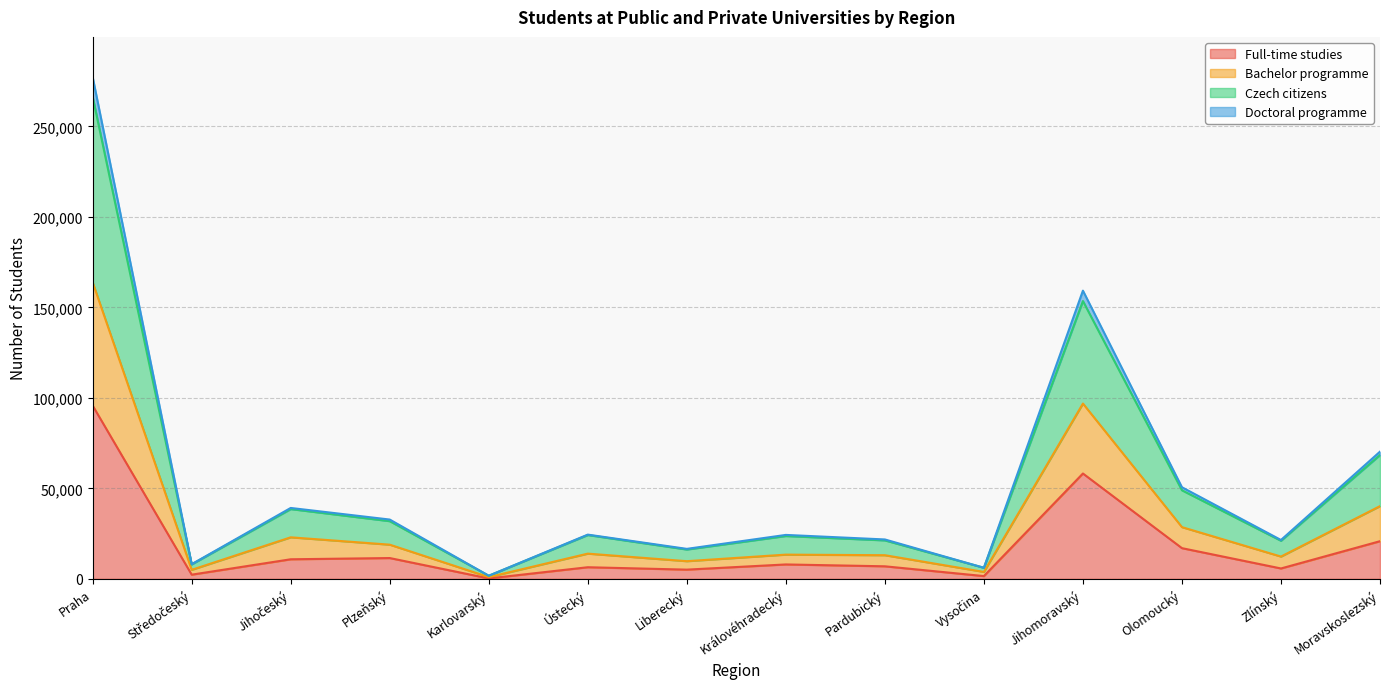

What is the label of the 2nd point from the left?

Středočeský